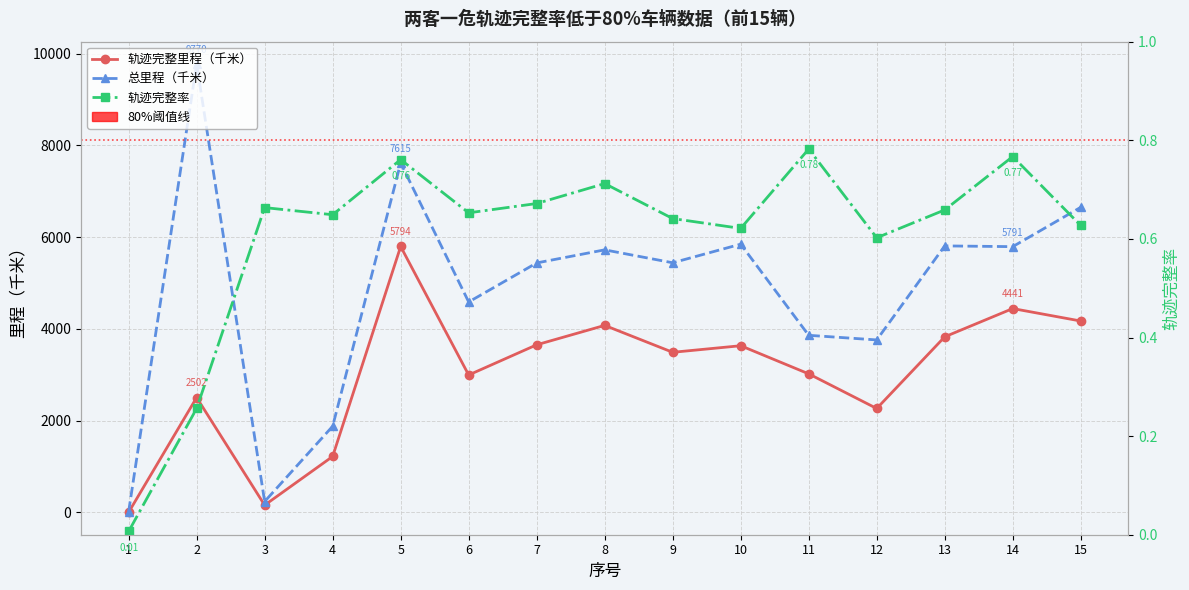

At which label does 轨迹完整率 reach its peak?

11